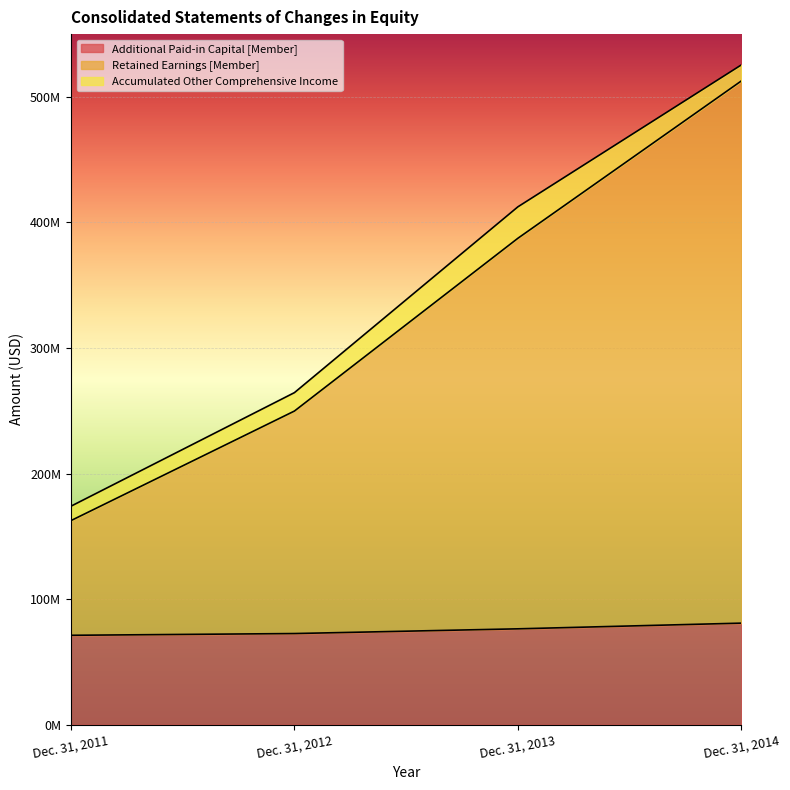

Count the Additional Paid-in Capital [Member] values in the range 72583910 to 80875787.

3